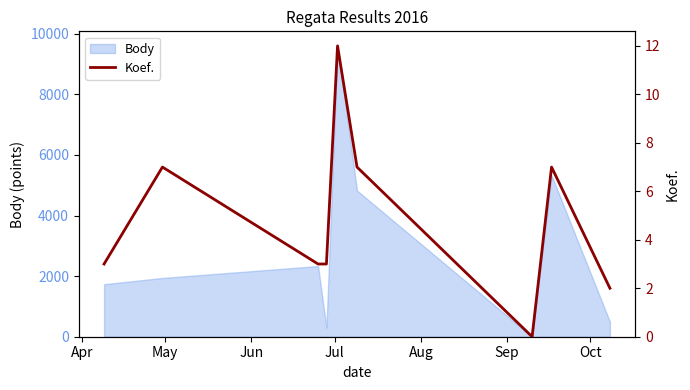

What is the difference between the maximum and minimum values?

12